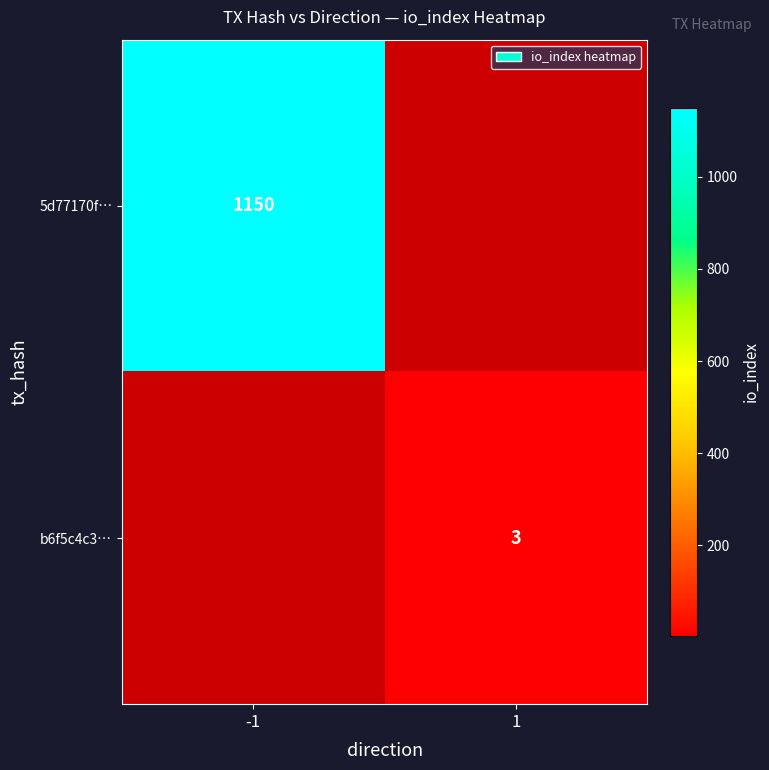

True or false: 5d77170f… has a value of 1150 at -1.

True